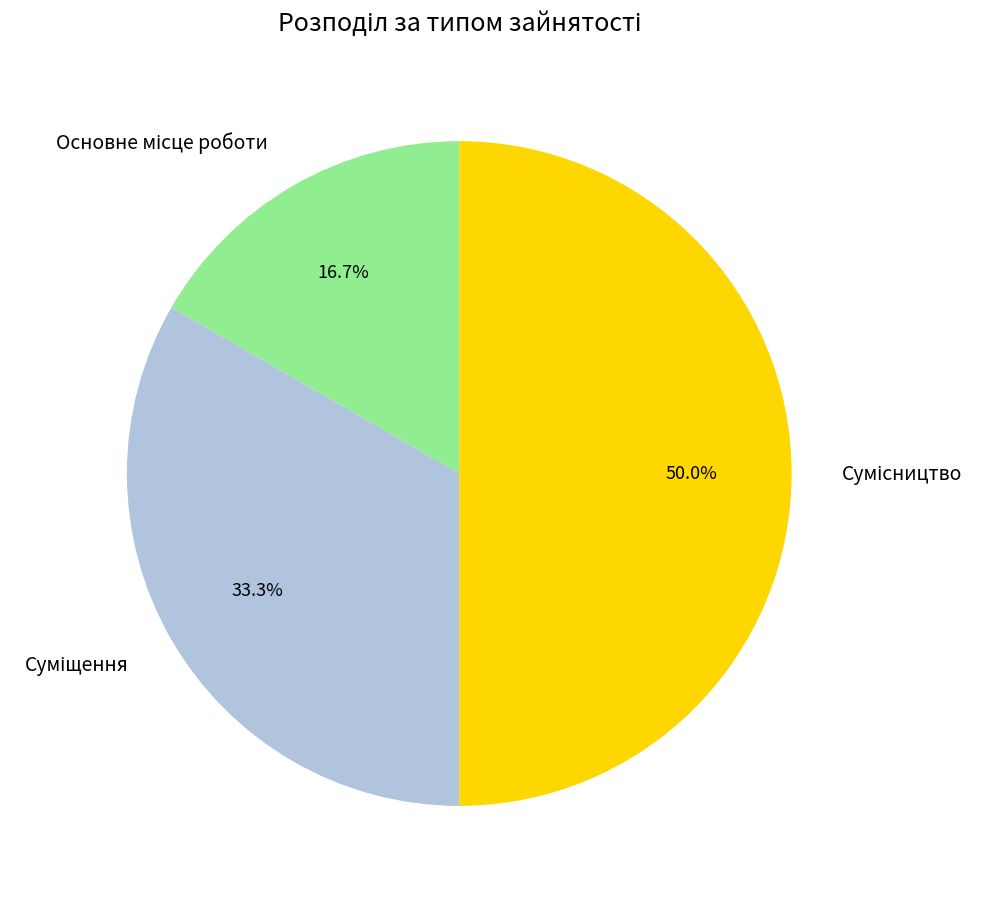

Is it true that Суміщення is 43% of the pie?

False